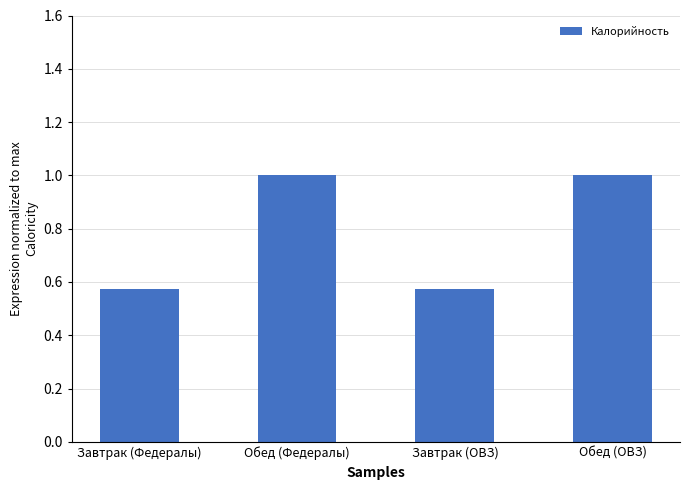

What is the maximum value shown in the chart?

1.0